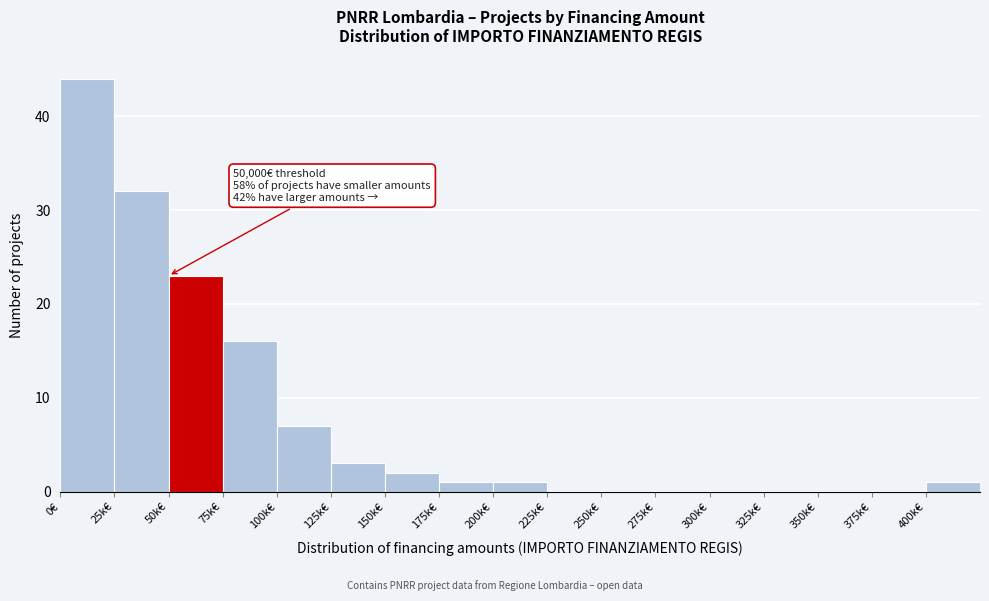

Reading left to right, list all the values displayed in this chart.

0€=44	25k€=32	50k€=23	75k€=16	100k€=7	125k€=3	150k€=2	175k€=1	200k€=1	225k€=0	250k€=0	275k€=0	300k€=0	325k€=0	350k€=0	375k€=0	400k€=1